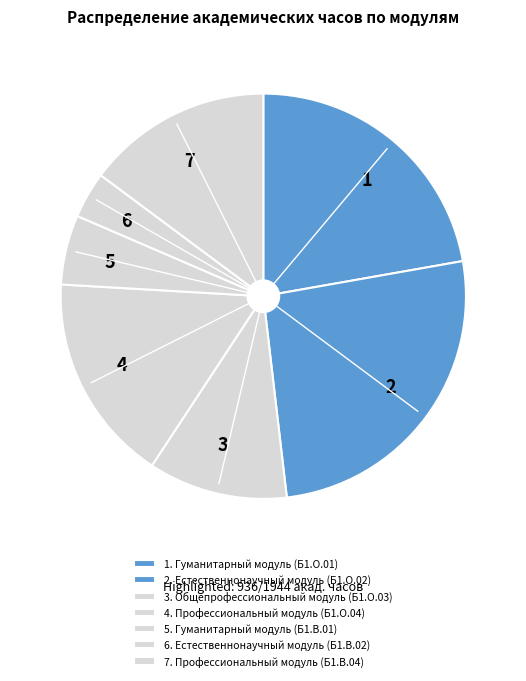

Which has a higher value, 6 or 7?

7